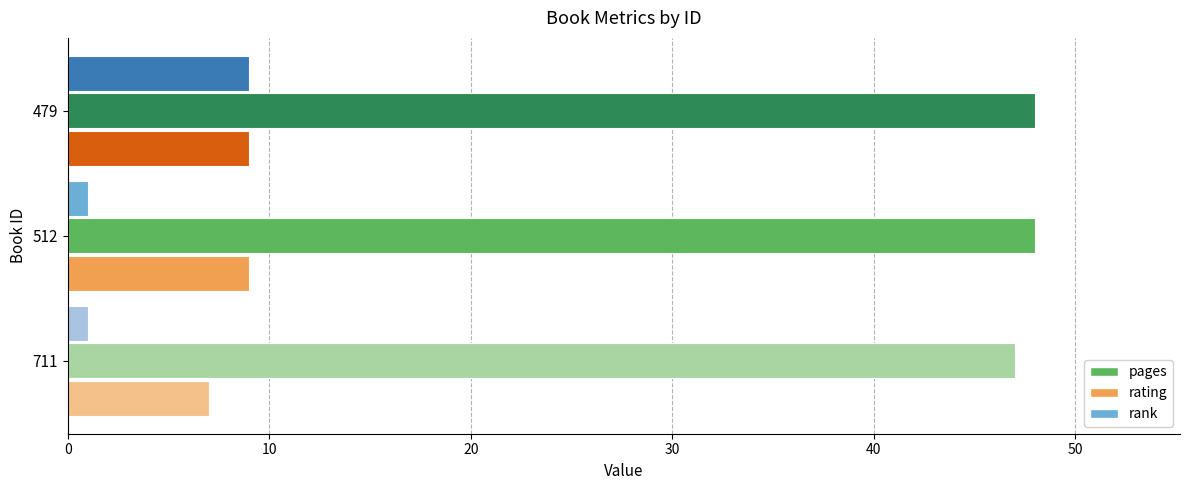

Which series has the widest spread of values?

rank